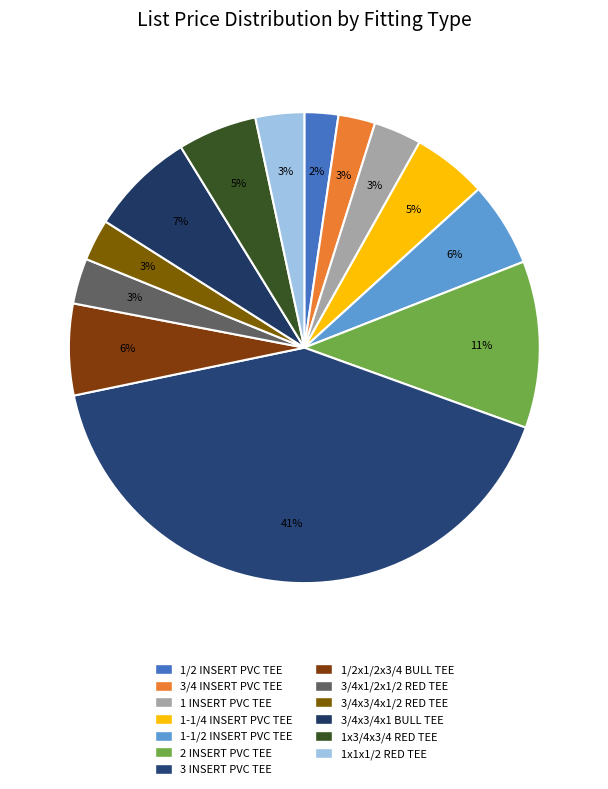

Which has a higher value, 1/2 INSERT PVC TEE or 1-1/4 INSERT PVC TEE?

1-1/4 INSERT PVC TEE